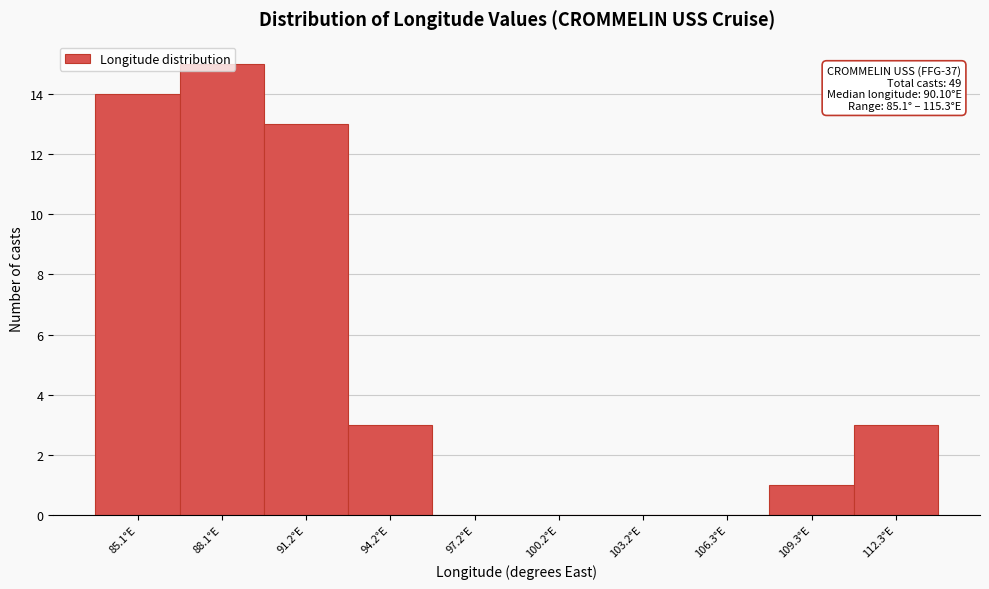

What is the sum of all values?

49